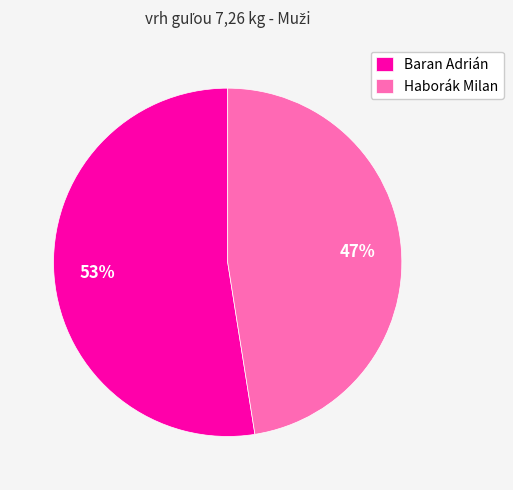

Which has a higher value, Baran Adrián or Haborák Milan?

Baran Adrián